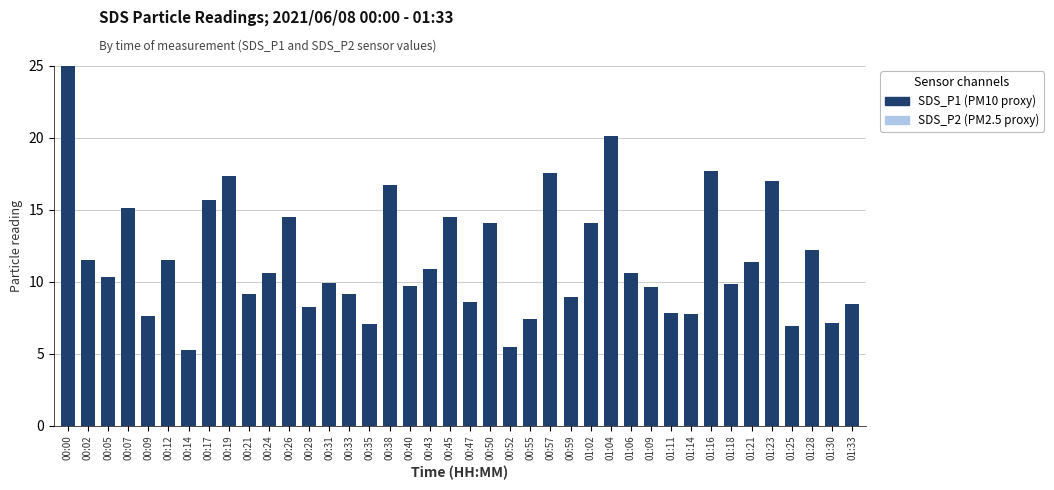

Reading left to right, extract all data points from this chart.

SDS_P2 (PM2.5 proxy): 00:00=4.2	00:02=1.8	00:05=1.7	00:07=2.3	00:09=1.4	00:12=1.9	00:14=1.0	00:17=2.4	00:19=2.7	00:21=1.5	00:24=1.7	00:26=2.3	00:28=1.3	00:31=1.6	00:33=1.6	00:35=1.3	00:38=2.5	00:40=1.6	00:43=1.9	00:45=2.2	00:47=1.4	00:50=2.1	00:52=0.9	00:55=1.2	00:57=2.5	00:59=1.4	01:02=2.2	01:04=2.9	01:06=1.7	01:09=1.6	01:11=1.5	01:14=1.3	01:16=2.6	01:18=1.6	01:21=1.9	01:23=2.5	01:25=1.3	01:28=2.0	01:30=1.3	01:33=1.4
SDS_P1 (PM10 proxy): 00:00=29.4	00:02=11.5	00:05=10.3	00:07=15.1	00:09=7.6	00:12=11.5	00:14=5.2	00:17=15.7	00:19=17.3	00:21=9.1	00:24=10.6	00:26=14.5	00:28=8.2	00:31=9.9	00:33=9.1	00:35=7.1	00:38=16.7	00:40=9.7	00:43=10.9	00:45=14.5	00:47=8.6	00:50=14.1	00:52=5.5	00:55=7.4	00:57=17.6	00:59=8.9	01:02=14.1	01:04=20.1	01:06=10.6	01:09=9.6	01:11=7.8	01:14=7.8	01:16=17.7	01:18=9.8	01:21=11.4	01:23=17.0	01:25=6.9	01:28=12.2	01:30=7.1	01:33=8.4